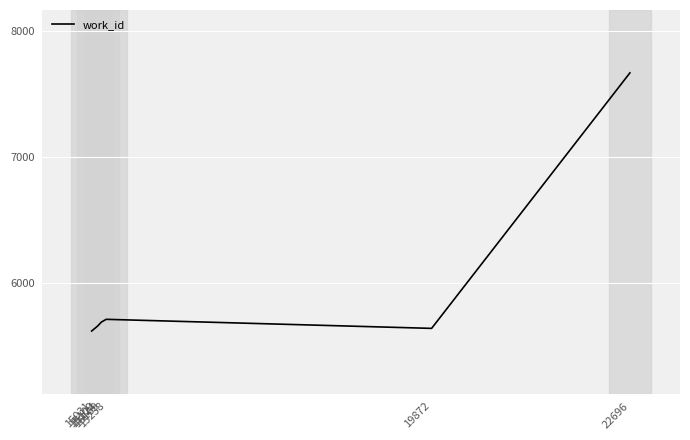

What is the average value?

5948